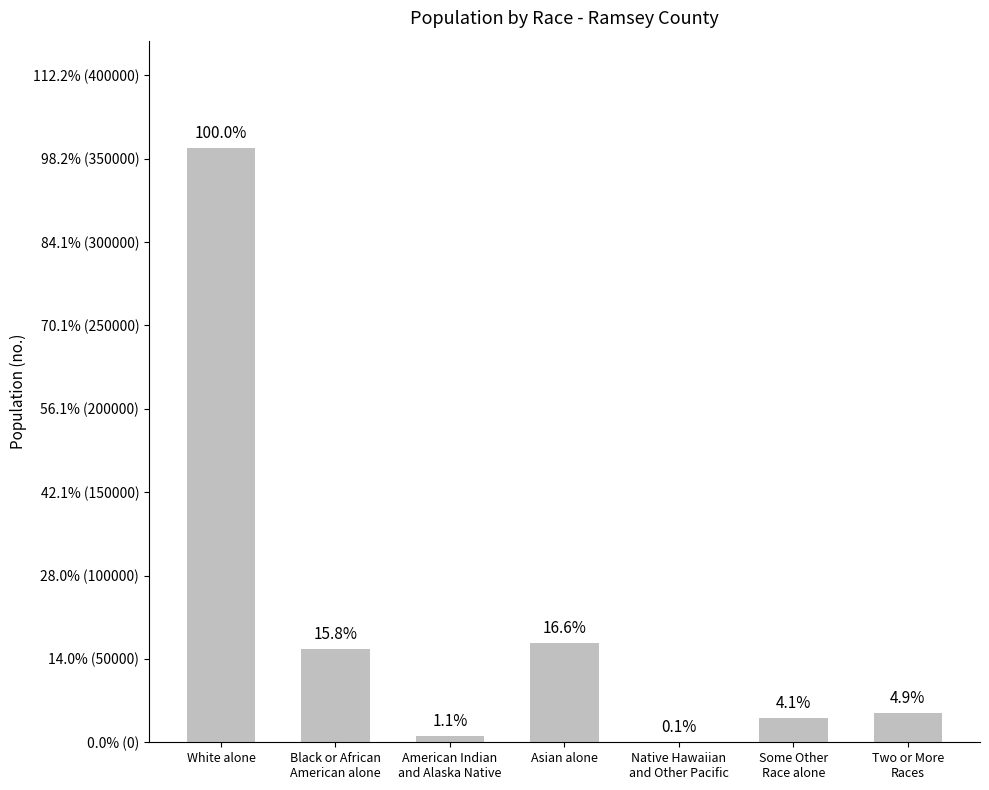

Are the bars horizontal?

No